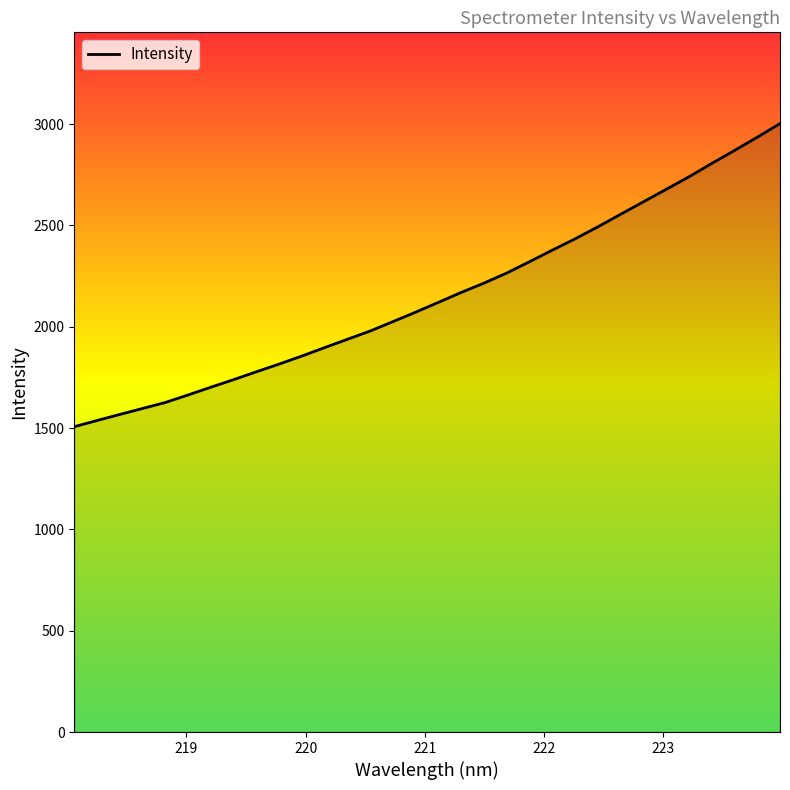

What is the maximum value shown in the chart?

3002.5